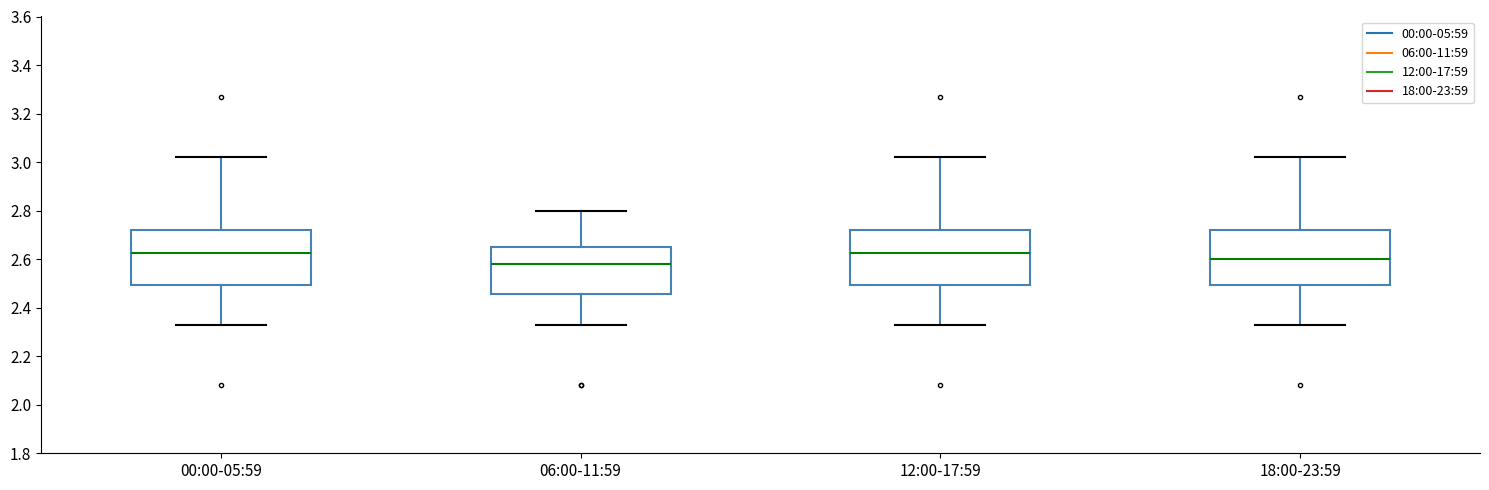

Reading left to right, read every box against the y-axis: the position of its median line, the range the box covers, and the ends of its whiskers. The values are not printed on the chart, so give them approximately, as read against the axis.

00:00-05:59: median 2.62, box 2.50 to 2.72, whiskers 2.34 to 3.02
06:00-11:59: median 2.58, box 2.46 to 2.66, whiskers 2.34 to 2.80
12:00-17:59: median 2.62, box 2.50 to 2.72, whiskers 2.34 to 3.02
18:00-23:59: median 2.60, box 2.50 to 2.72, whiskers 2.34 to 3.02